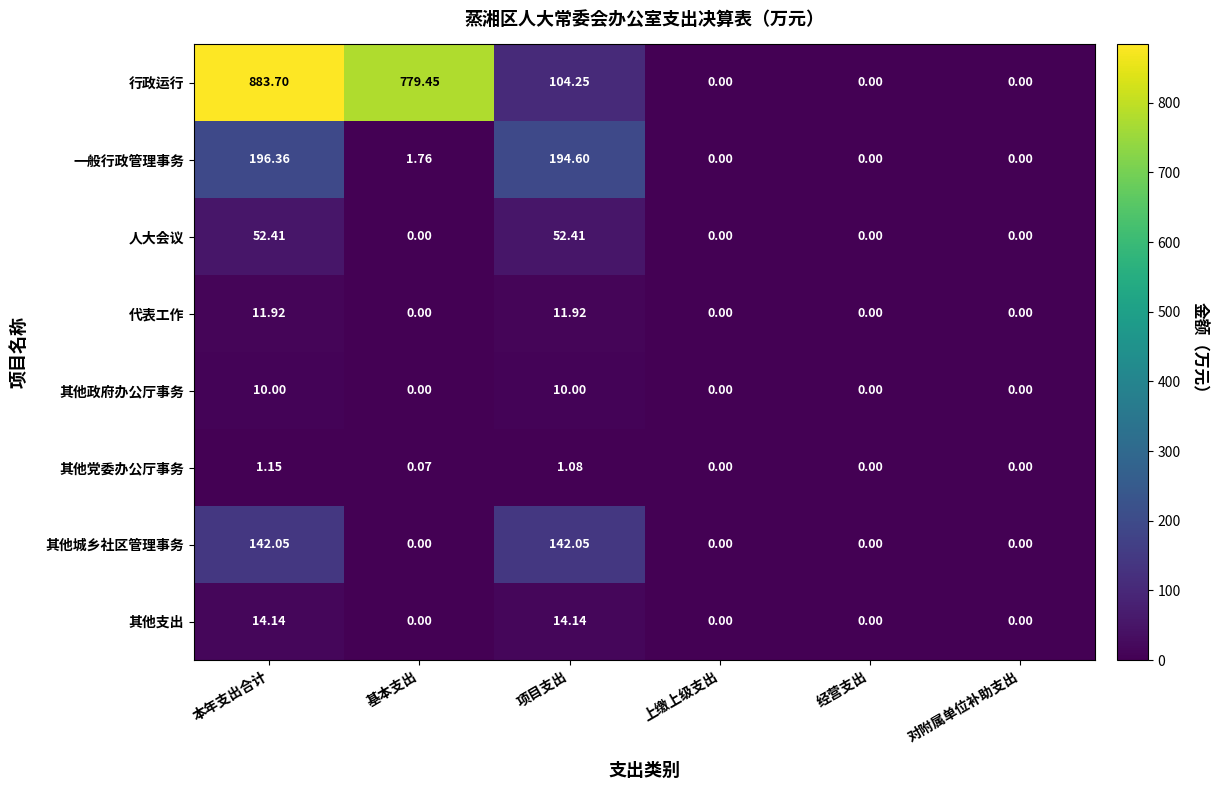

Which label corresponds to the largest value in the chart?

本年支出合计